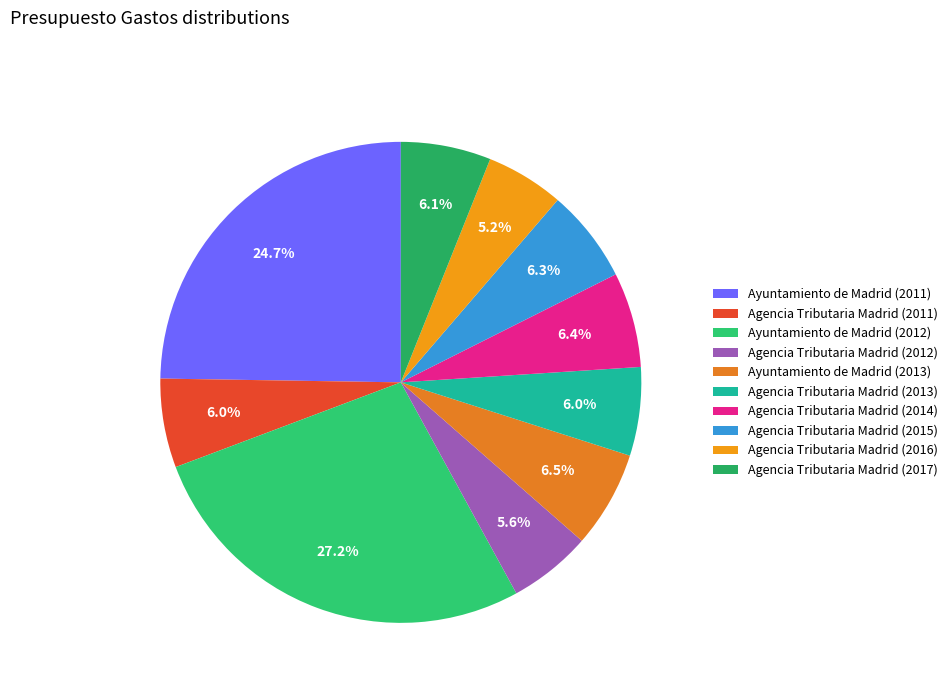

How many segments does this pie chart have?

10